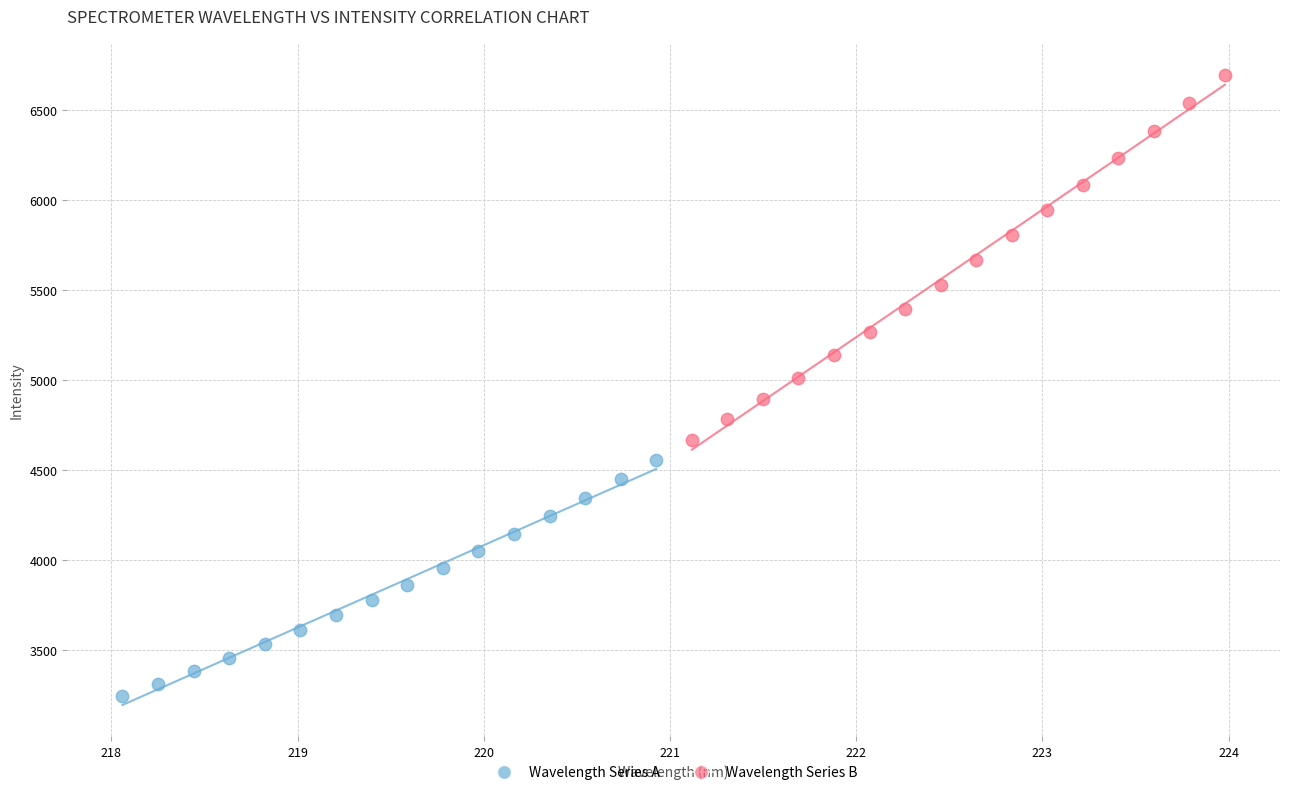

Which series reaches the minimum Y coordinate?

Wavelength Series A